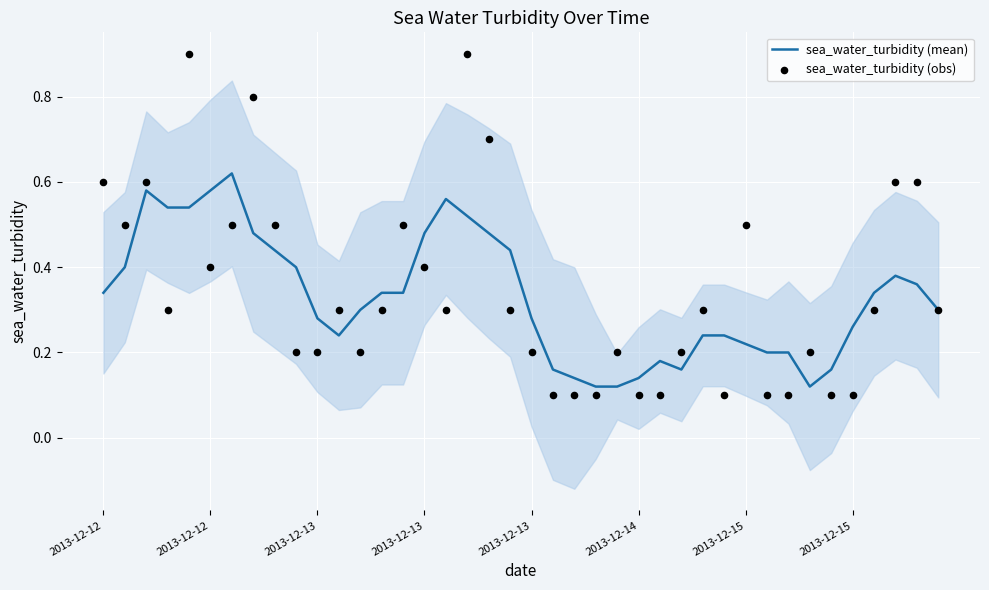

What are all the series names shown in the legend?

sea_water_turbidity (mean), sea_water_turbidity (obs)